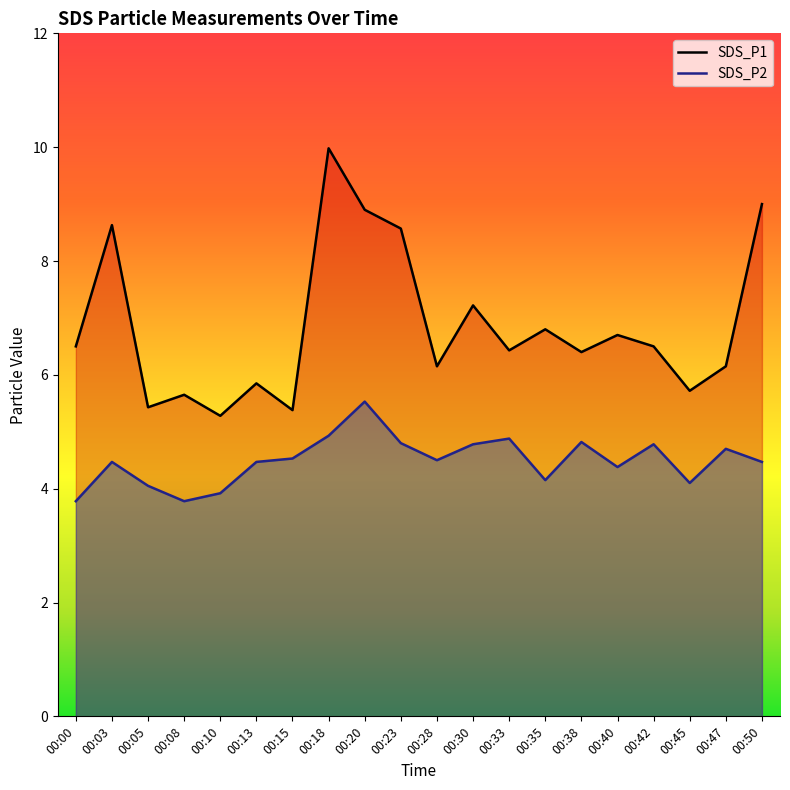

In SDS_P2, how many points are lower than both neighbors (excluding endpoints)?

5